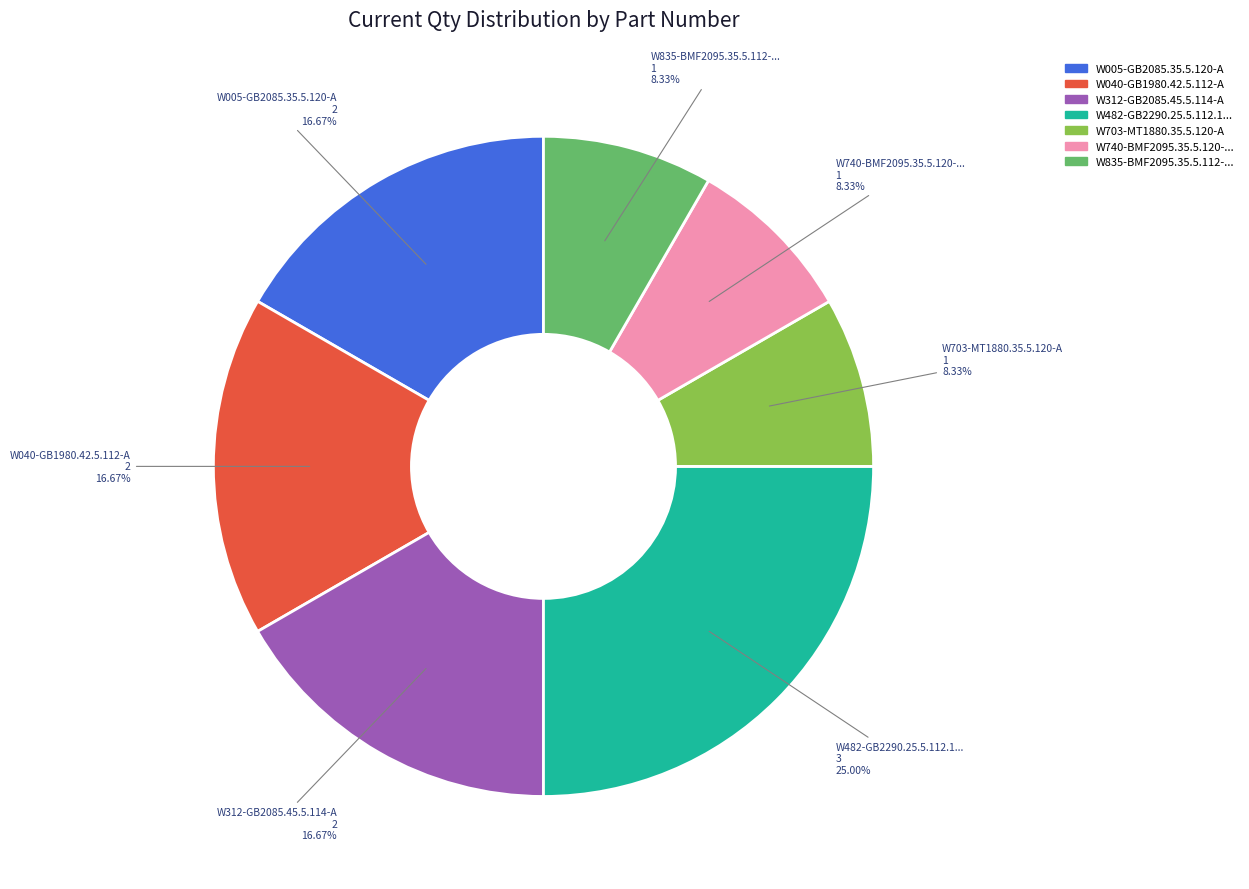

Count the number of slices in the pie.

7